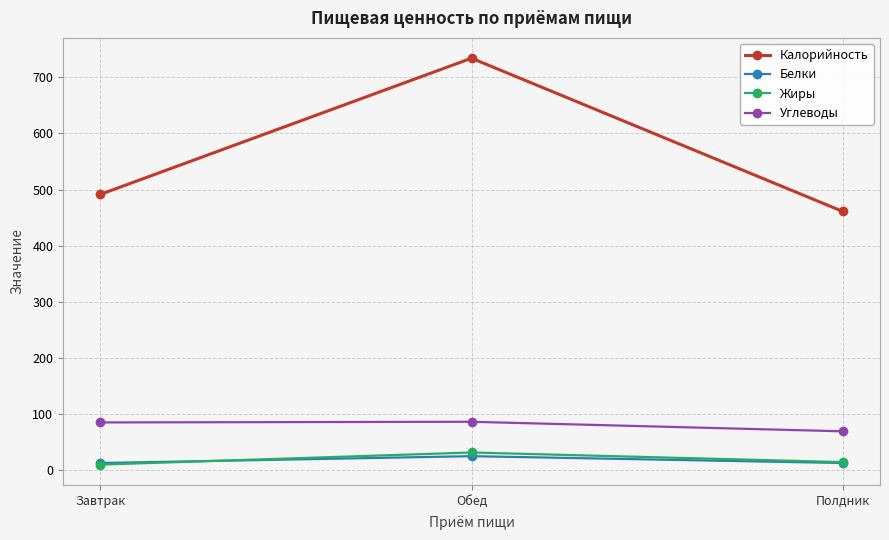

Is the value of Углеводы at Завтрак greater than the value of Калорийность at Полдник?

No